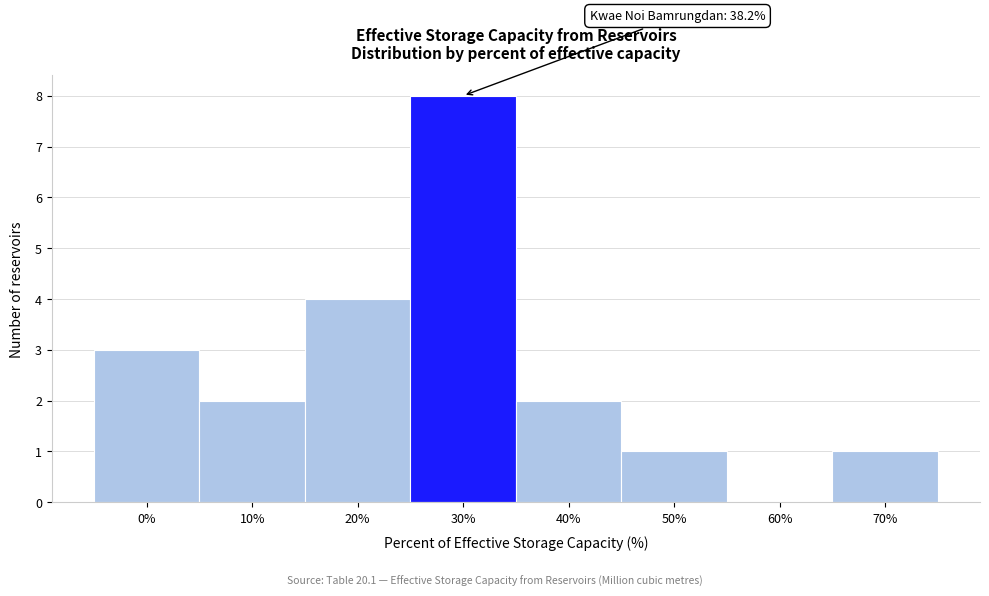

Reading right to left, extract all data points from this chart.

70%=1	60%=0	50%=1	40%=2	30%=8	20%=4	10%=2	0%=3